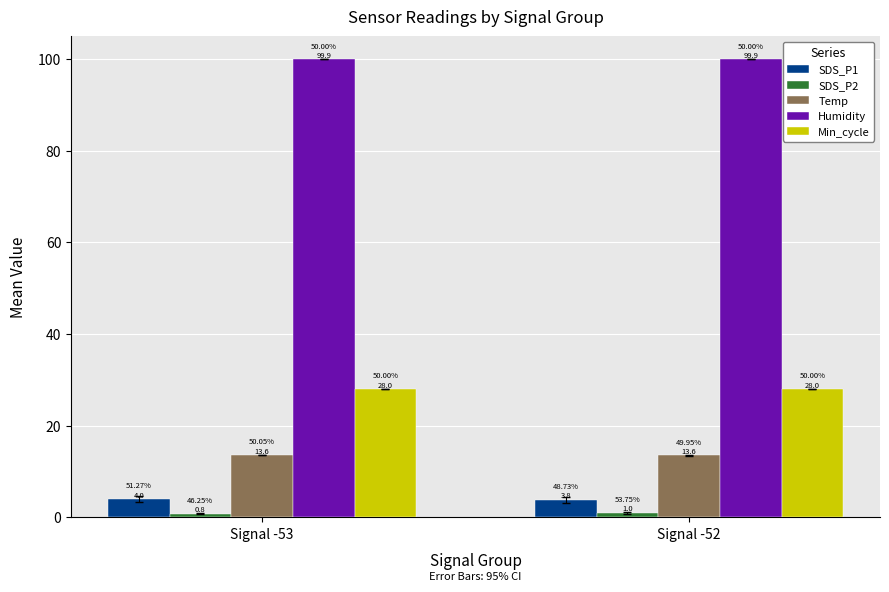

The value of Min_cycle at Signal -52 is 28.0. True or false?

True